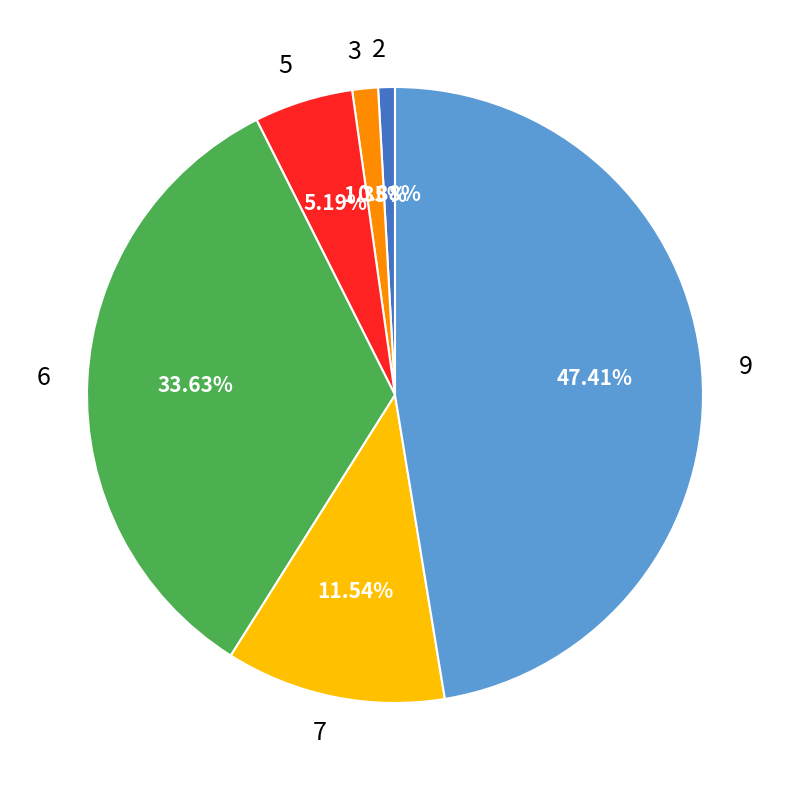

Count the number of slices in the pie.

6